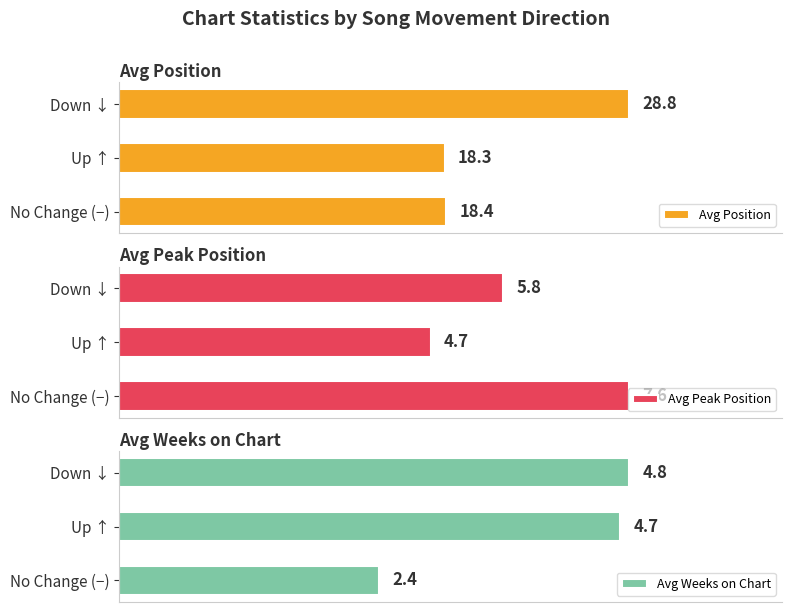

Where is Avg Position nearest to the value 23?

No Change (−)